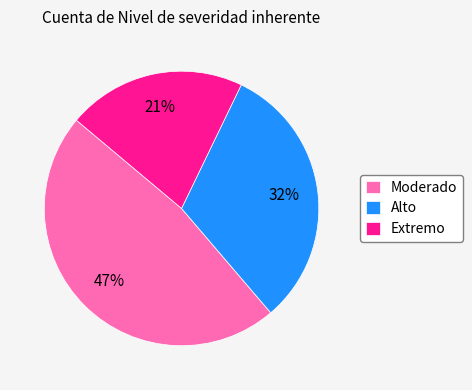

To the nearest percent, what percentage of the pie is Extremo?

21%